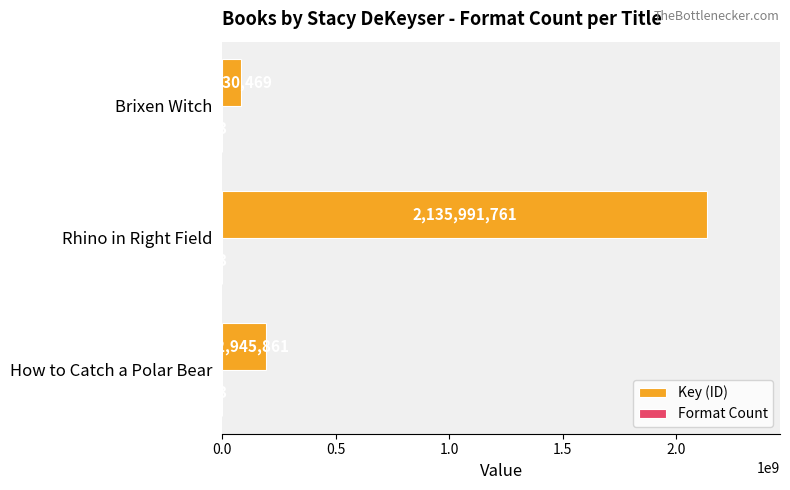

The value of Key (ID) at How to Catch a Polar Bear is 50297764. True or false?

False